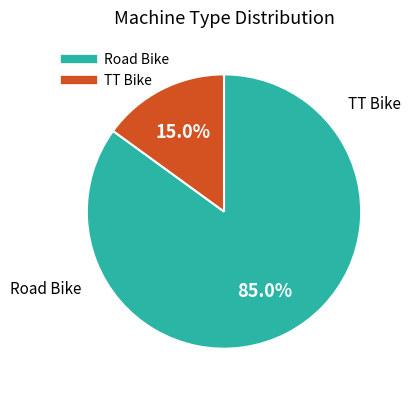

To the nearest percent, what percentage of the pie is Road Bike?

85%